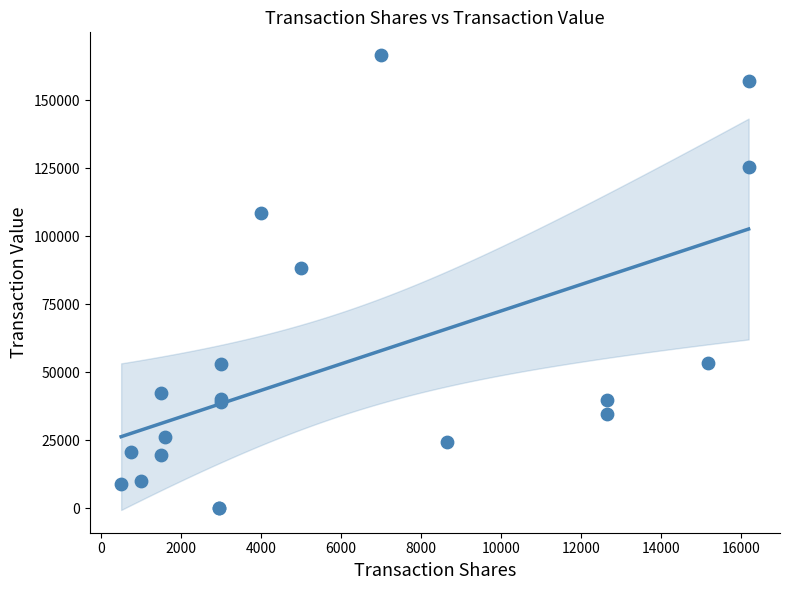

What Y value in the scatter plot is closest to 83302?

88171